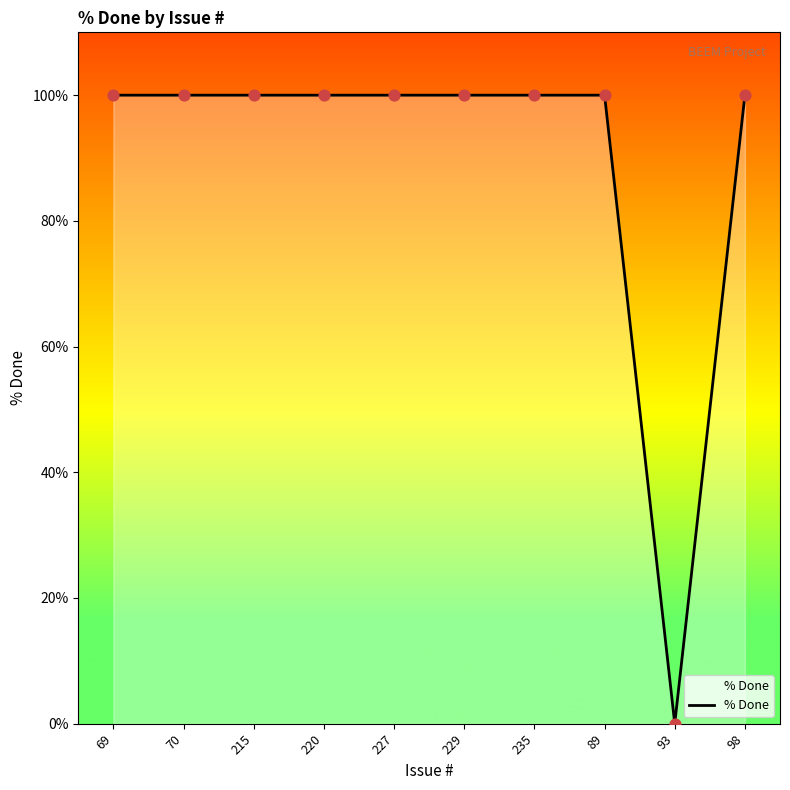

Approximately how many times larger is the value at 220 compared to 70?

1.0